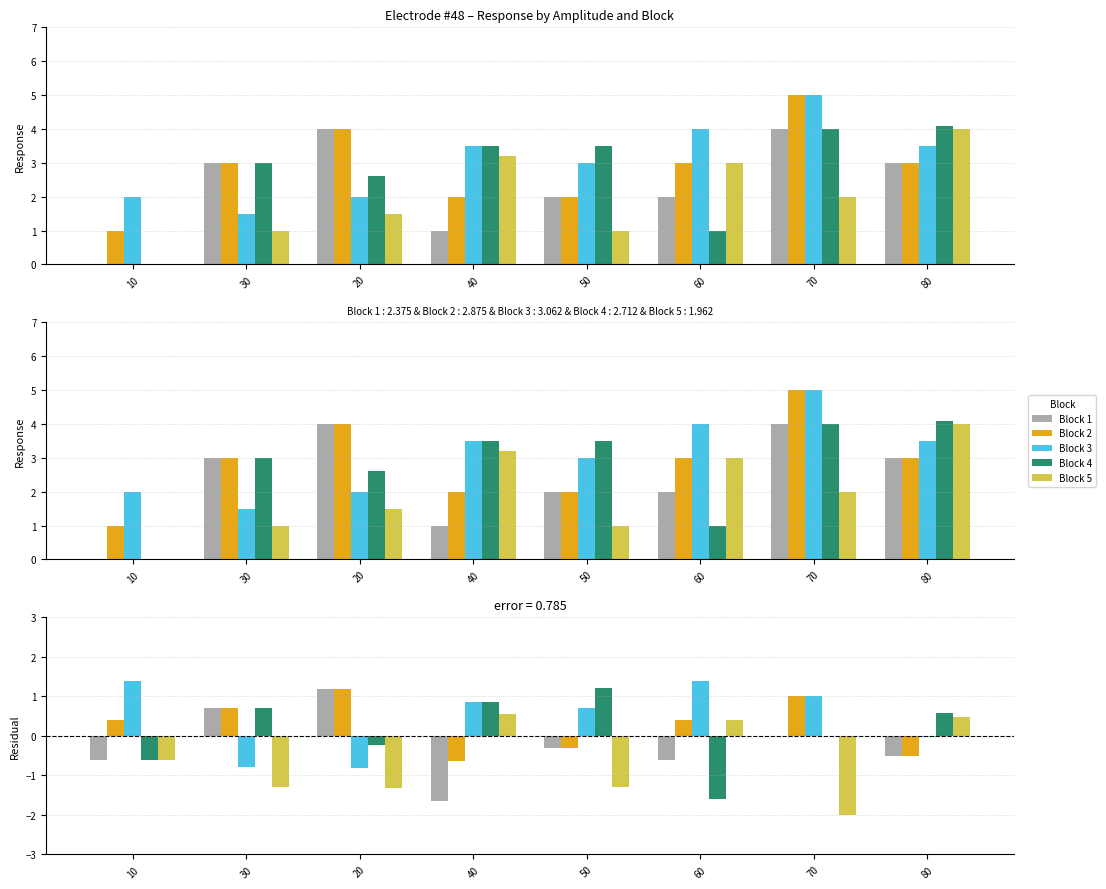

What is the minimum value for Block 1?

-1.6